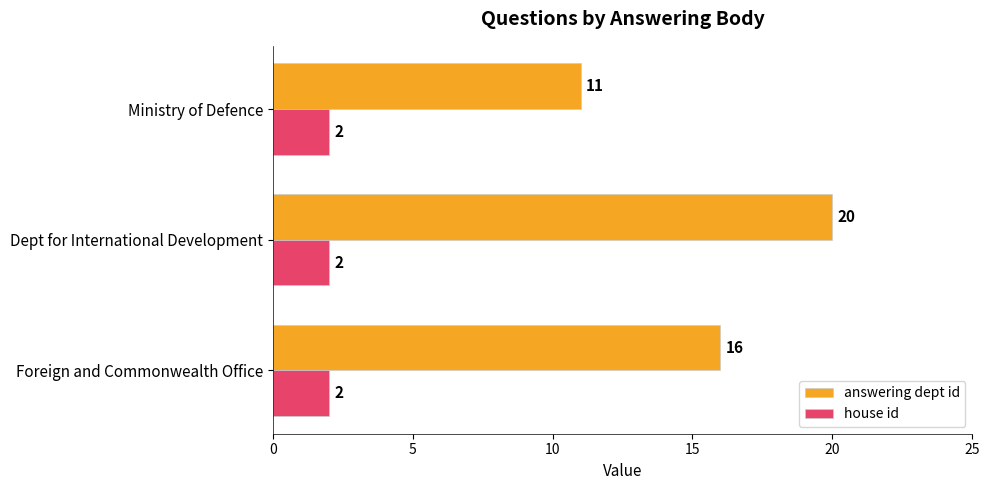

What is the total value across all series at Ministry of Defence?

13